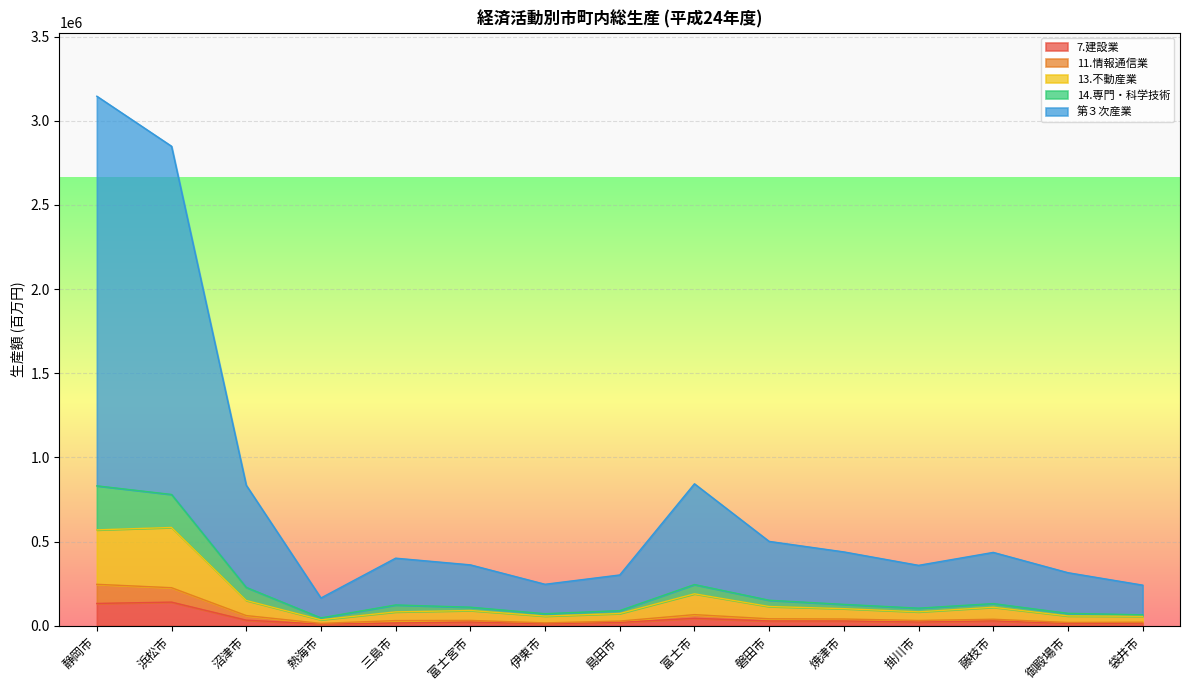

What are all the series names shown in the legend?

7.建設業, 11.情報通信業, 13.不動産業, 14.専門・科学技術, 第３次産業